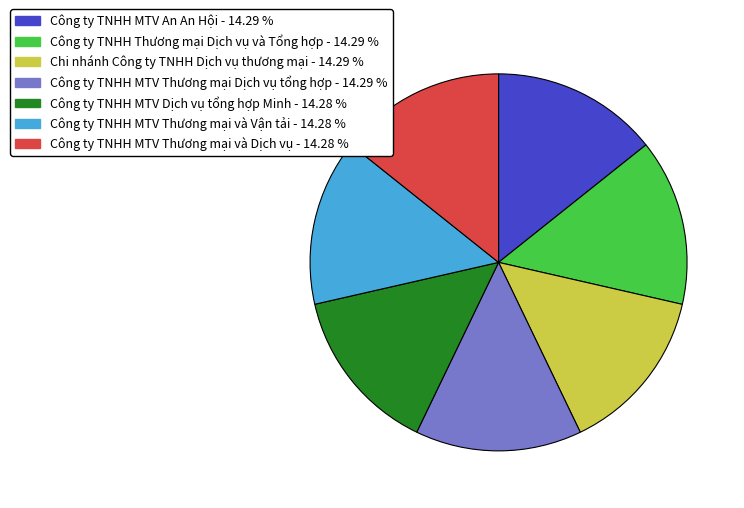

Is the sum of Công ty TNHH MTV An An Hội - 14.29 % and Công ty TNHH MTV Thương mại và Dịch vụ - 14.28 % greater than half?

No